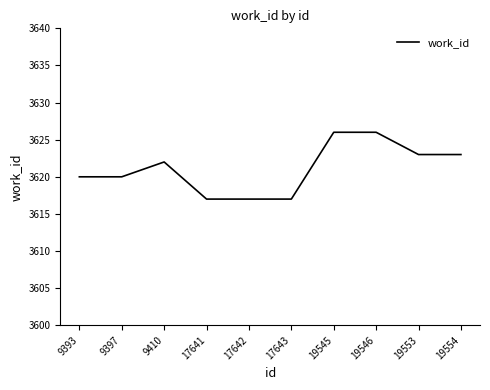

What is the ratio of the value at 17643 to the value at 9393?

1.0